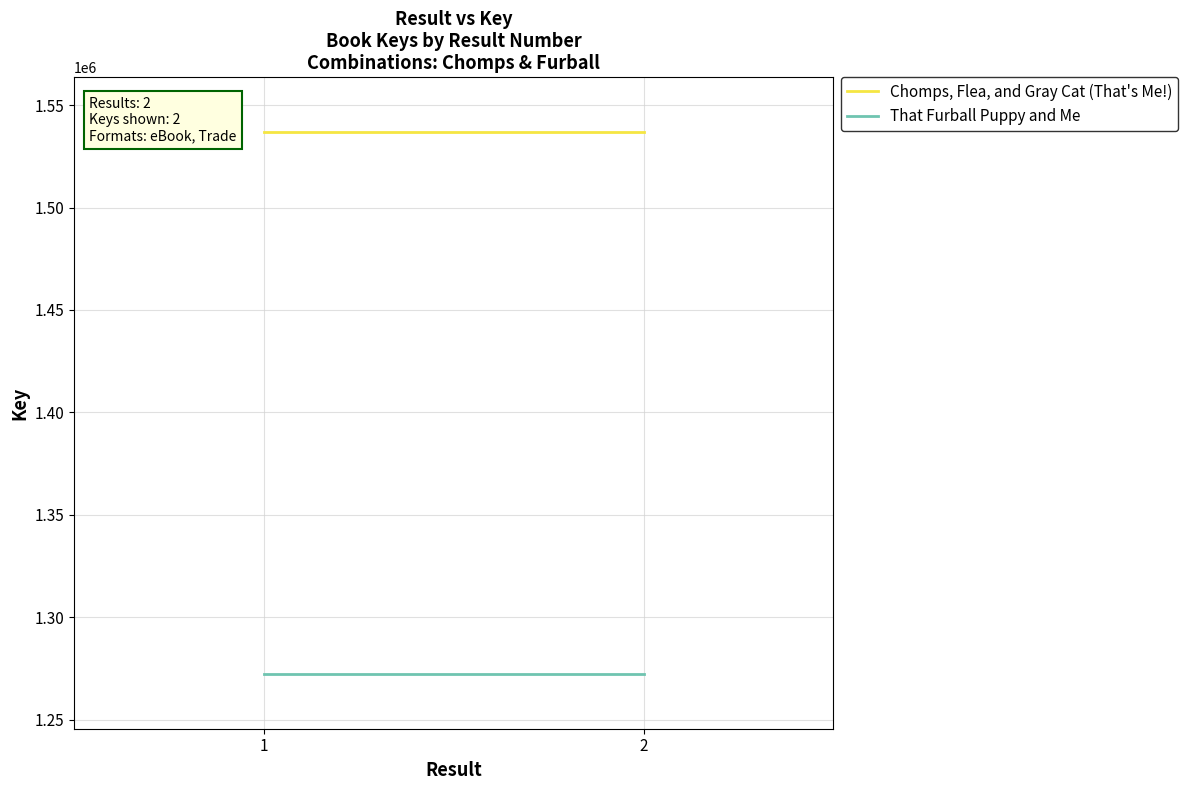

What is the approximate value of That Furball Puppy and Me at 2?

1272137